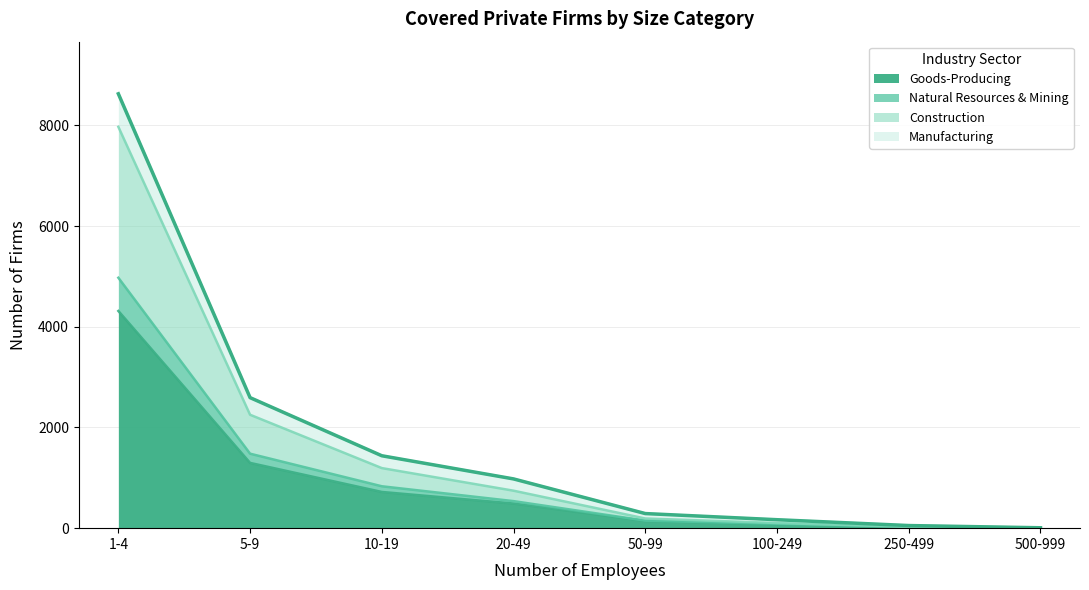

True or false: Goods-Producing and Construction cross at least once.

False